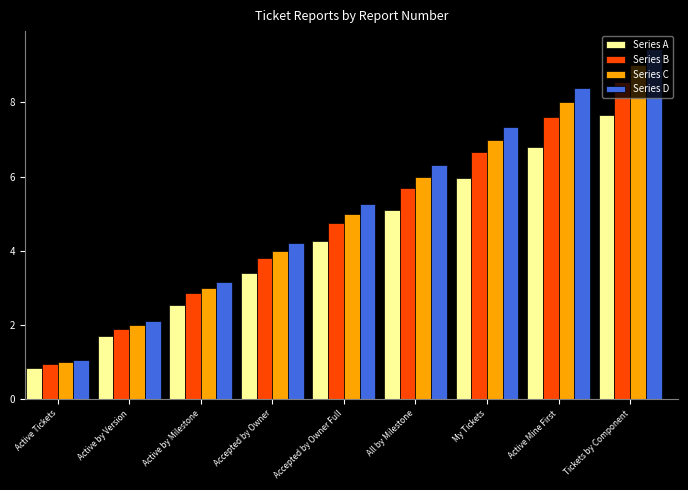

Between Active Tickets and Active by Version, which series saw the biggest shift?

Series D